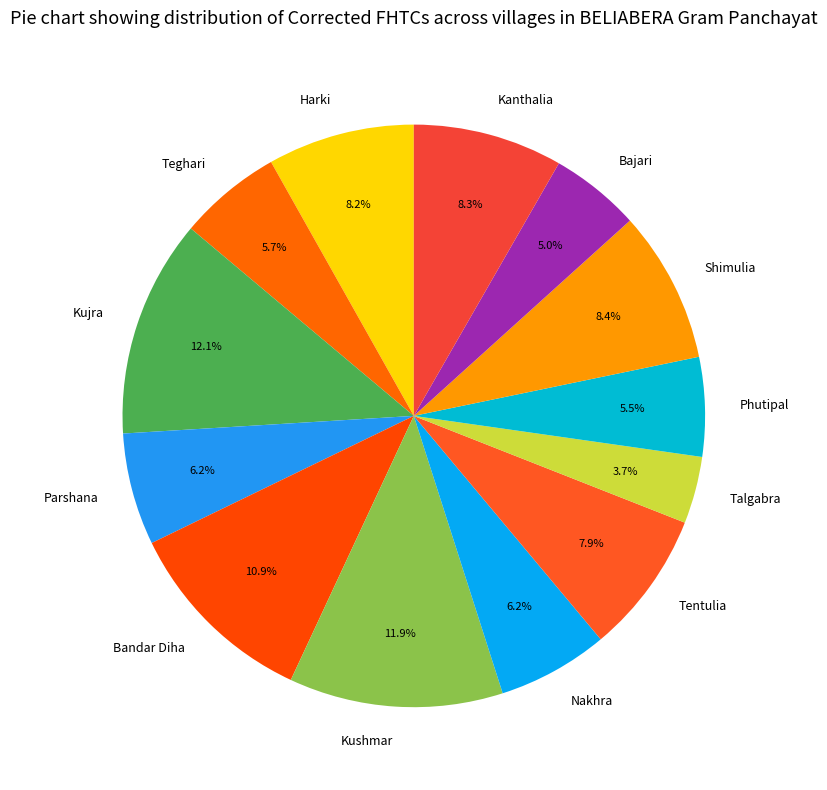

What is the smallest slice in the pie chart?

Talgabra